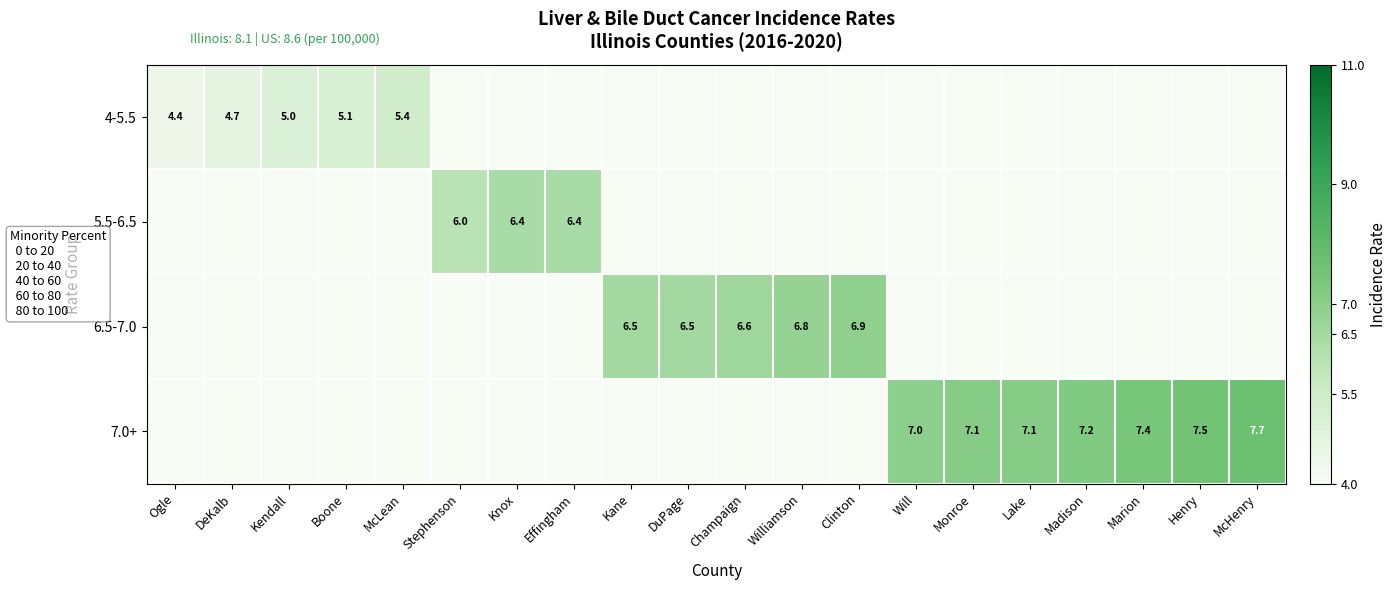

The 4-5.5 series shows 3.4 at Kendall. True or false?

False